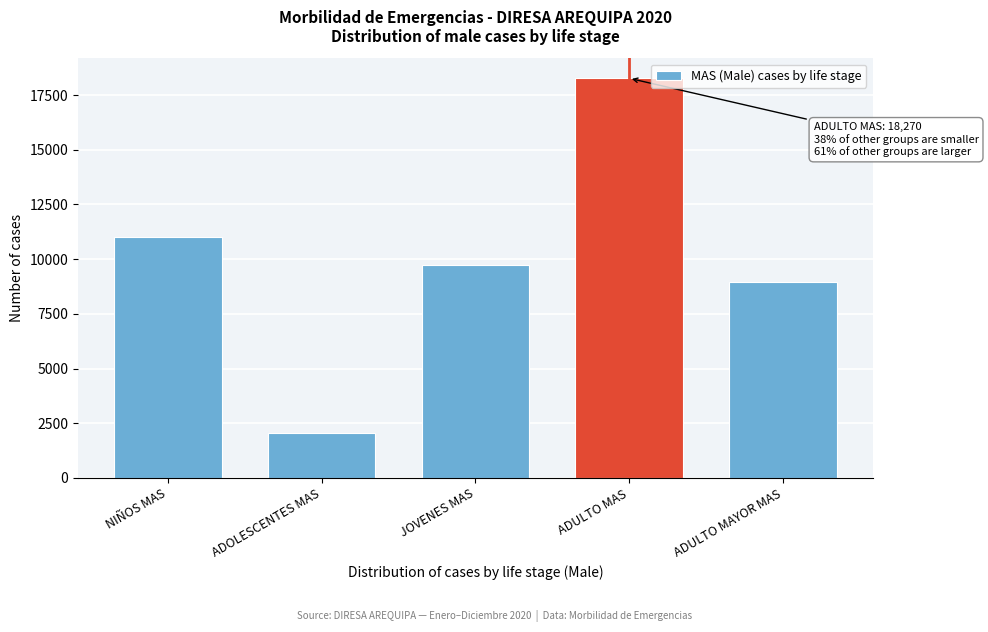

Reading left to right, list all the values displayed in this chart.

NIÑOS MAS=11020	ADOLESCENTES MAS=2039	JOVENES MAS=9734	ADULTO MAS=18270	ADULTO MAYOR MAS=8968